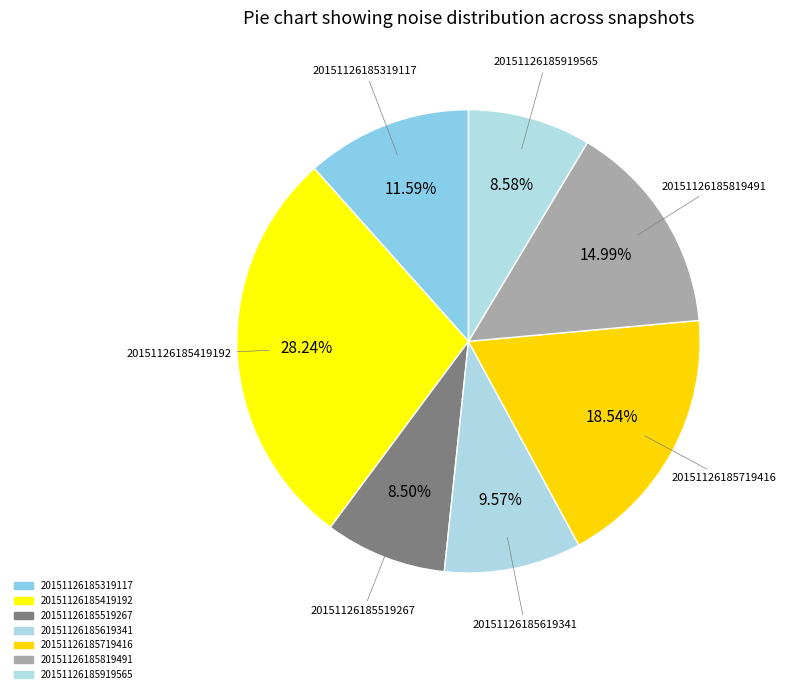

Is it true that 20151126185519267 is 9% of the pie?

True